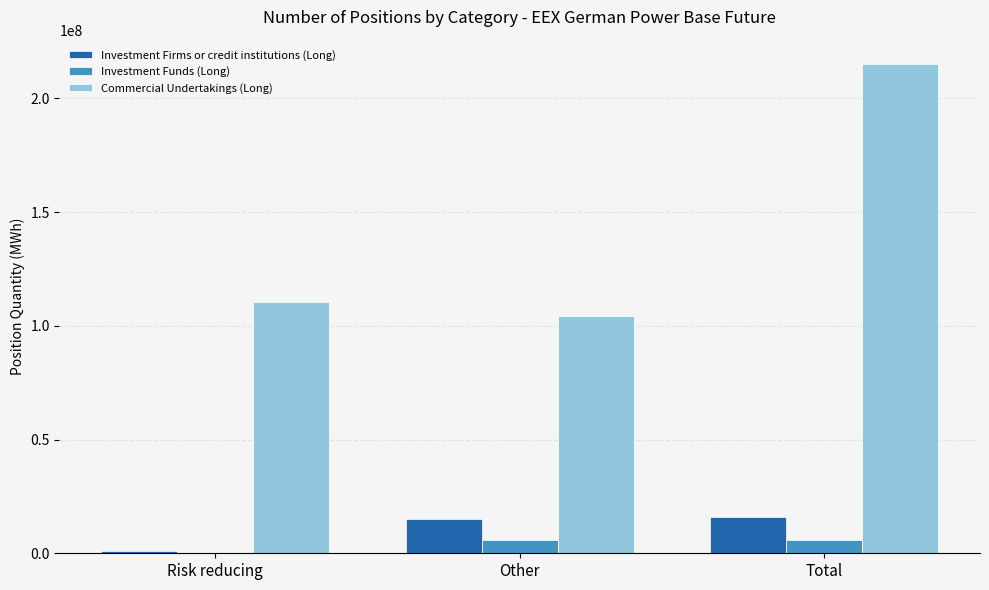

At which category is the sum across all series the highest?

Total